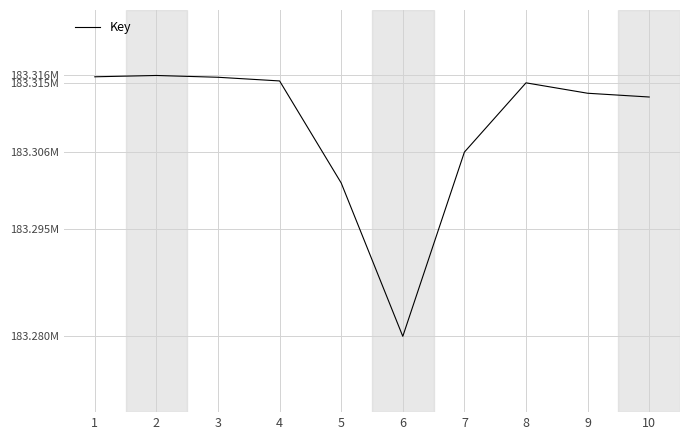

List the labels in order of value, largest first.

2, 1, 3, 4, 8, 9, 10, 7, 5, 6